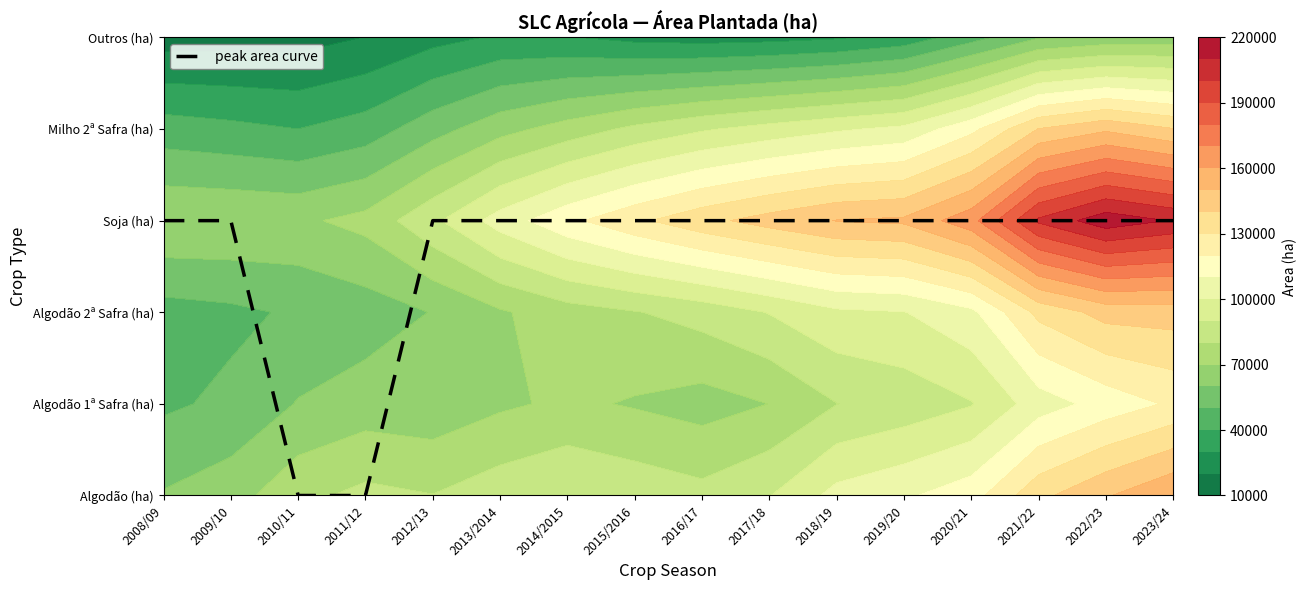

At which label is the value closest to 1?

2010/11